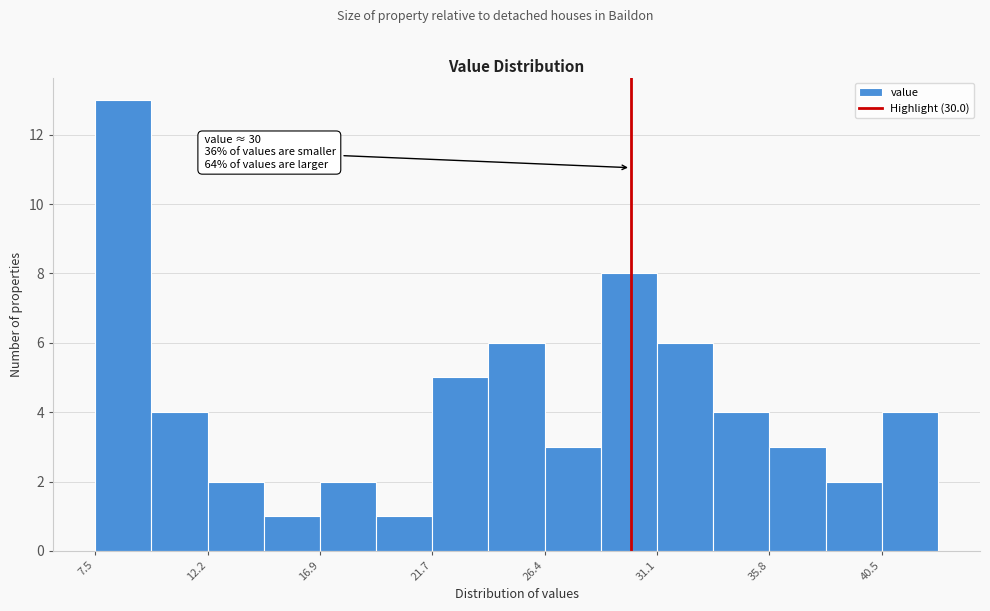

Over which range of the x-axis is the bar tallest?

7.5 to 10.0